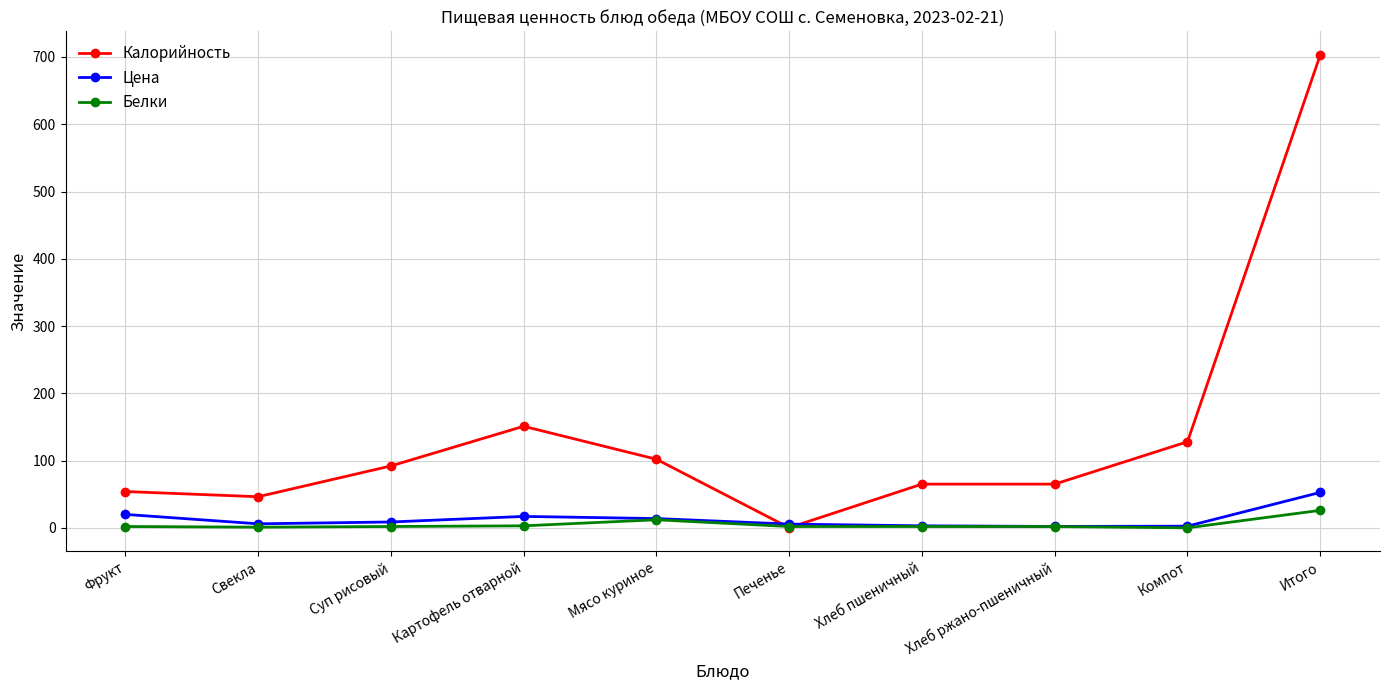

How many lines are shown in the chart?

3